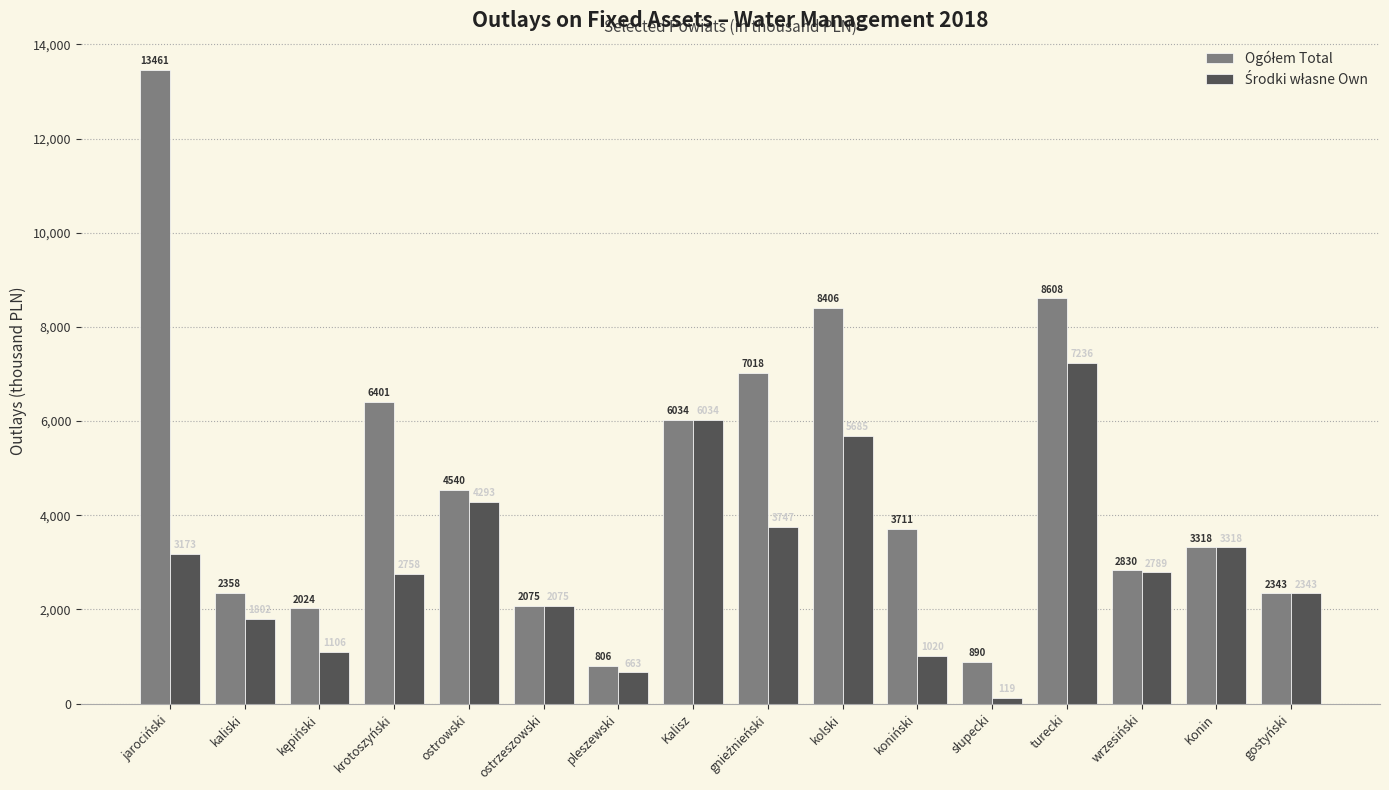

Which label corresponds to the largest value in the chart?

jarociński